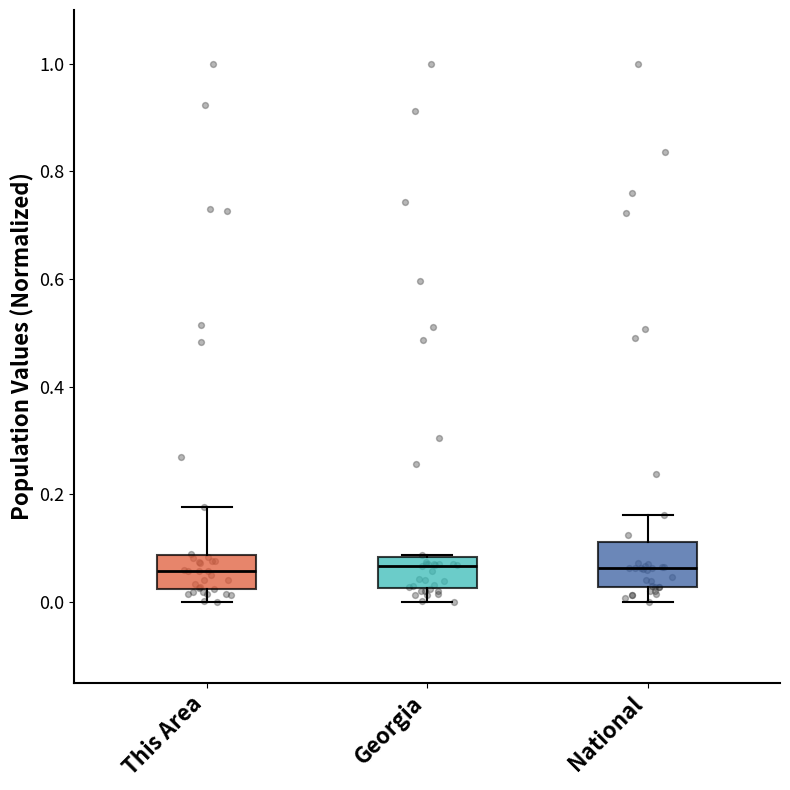

Comparing the boxes themselves (not the whiskers), which one is the tallest?

National